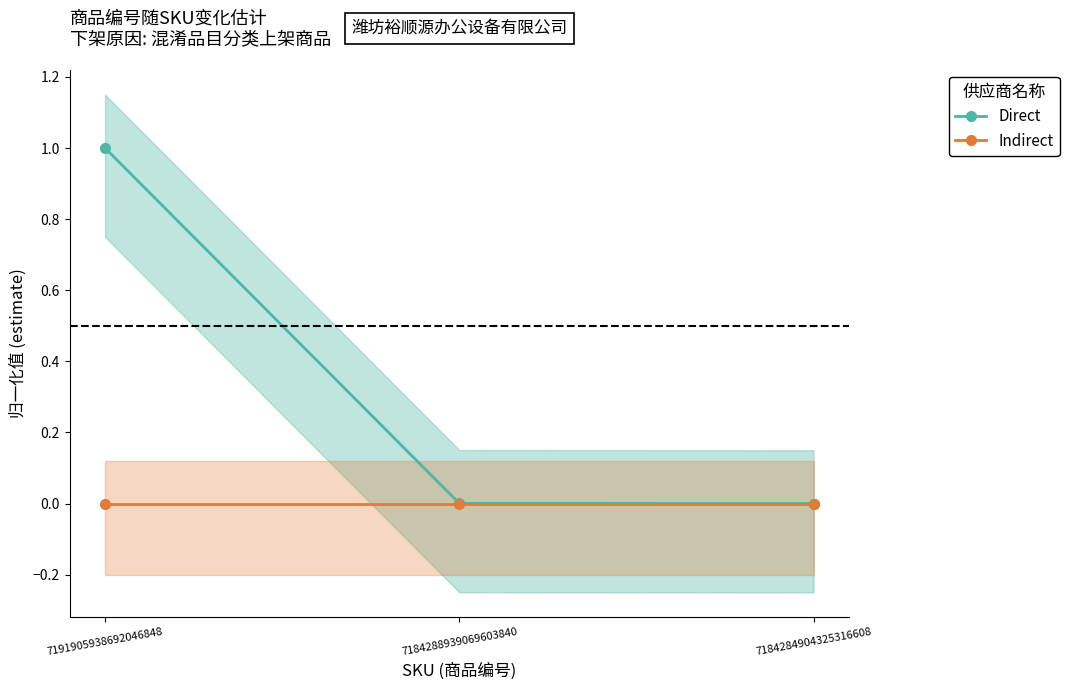

Which series changed the most between 7191905938692046848 and 7184288939069603840?

Direct